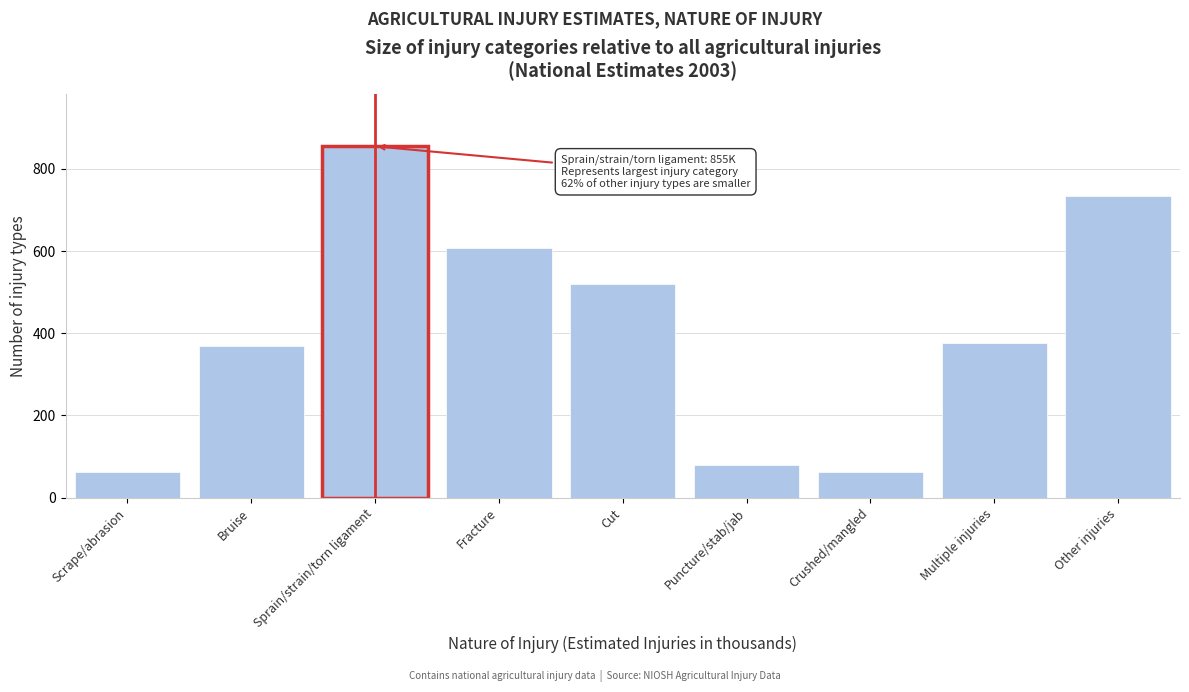

The chart shows a value of 368 at Bruise. True or false?

True